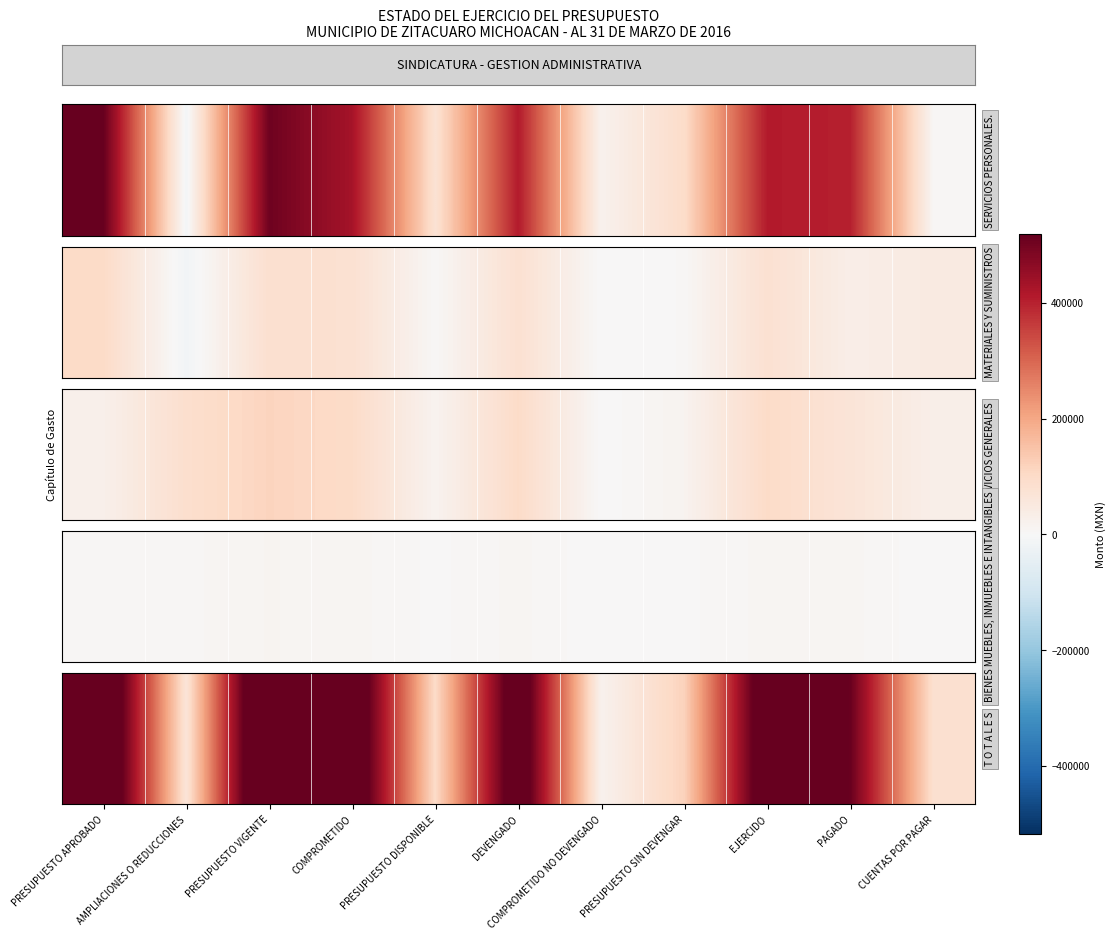

The chart shows a value of 12880.2 at COMPROMETIDO NO DEVENGADO. True or false?

False